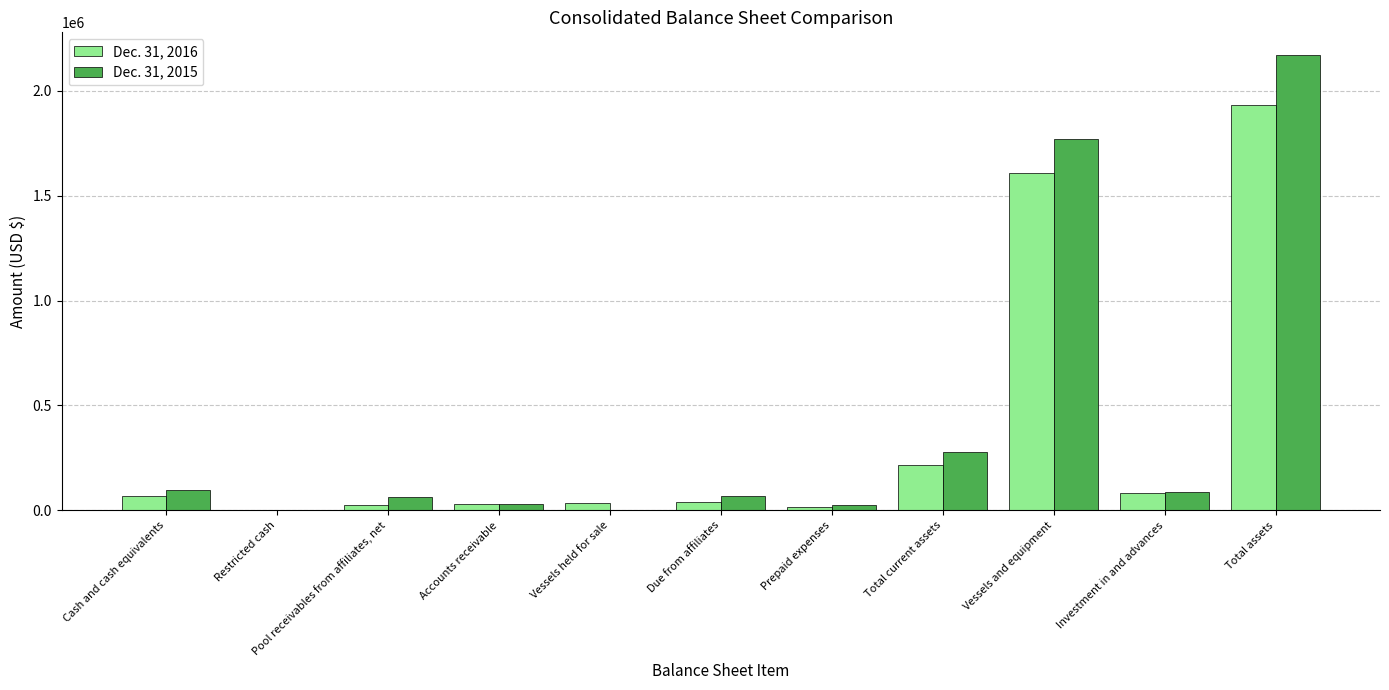

How many groups of bars are there?

11